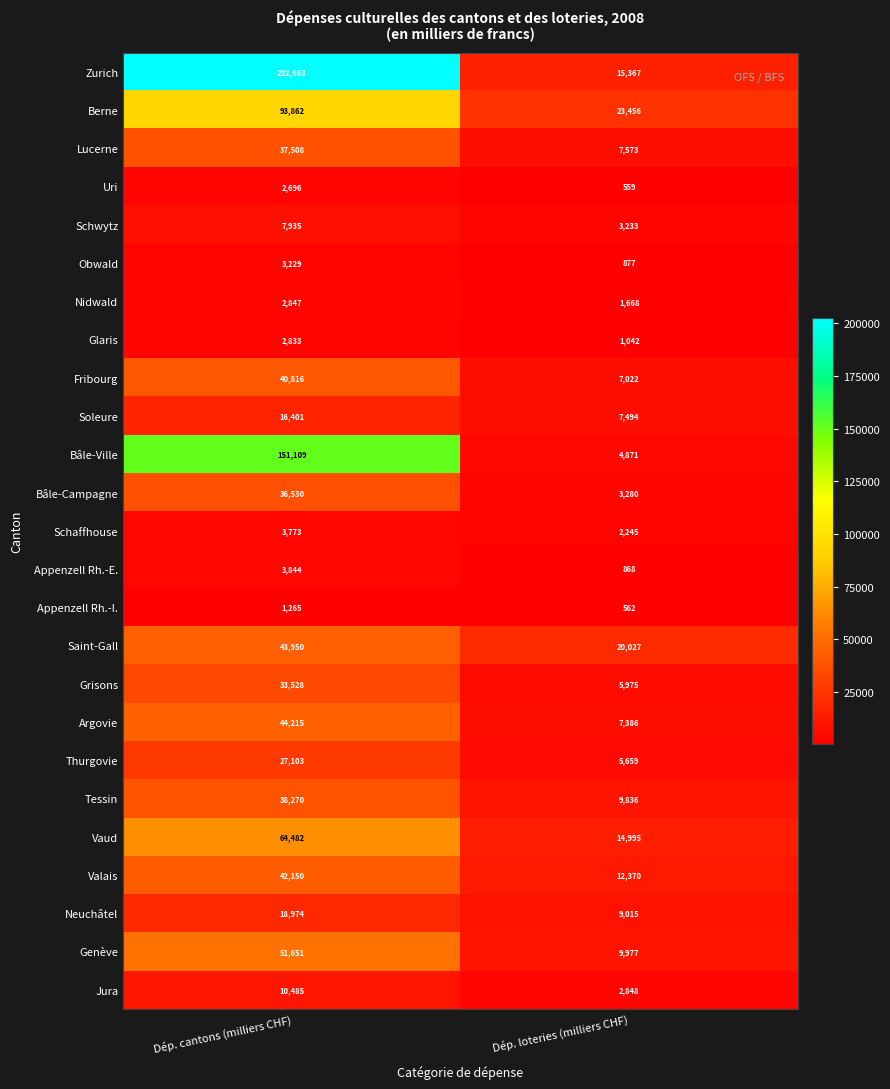

At how many categories does at least one series exceed 94194?

1